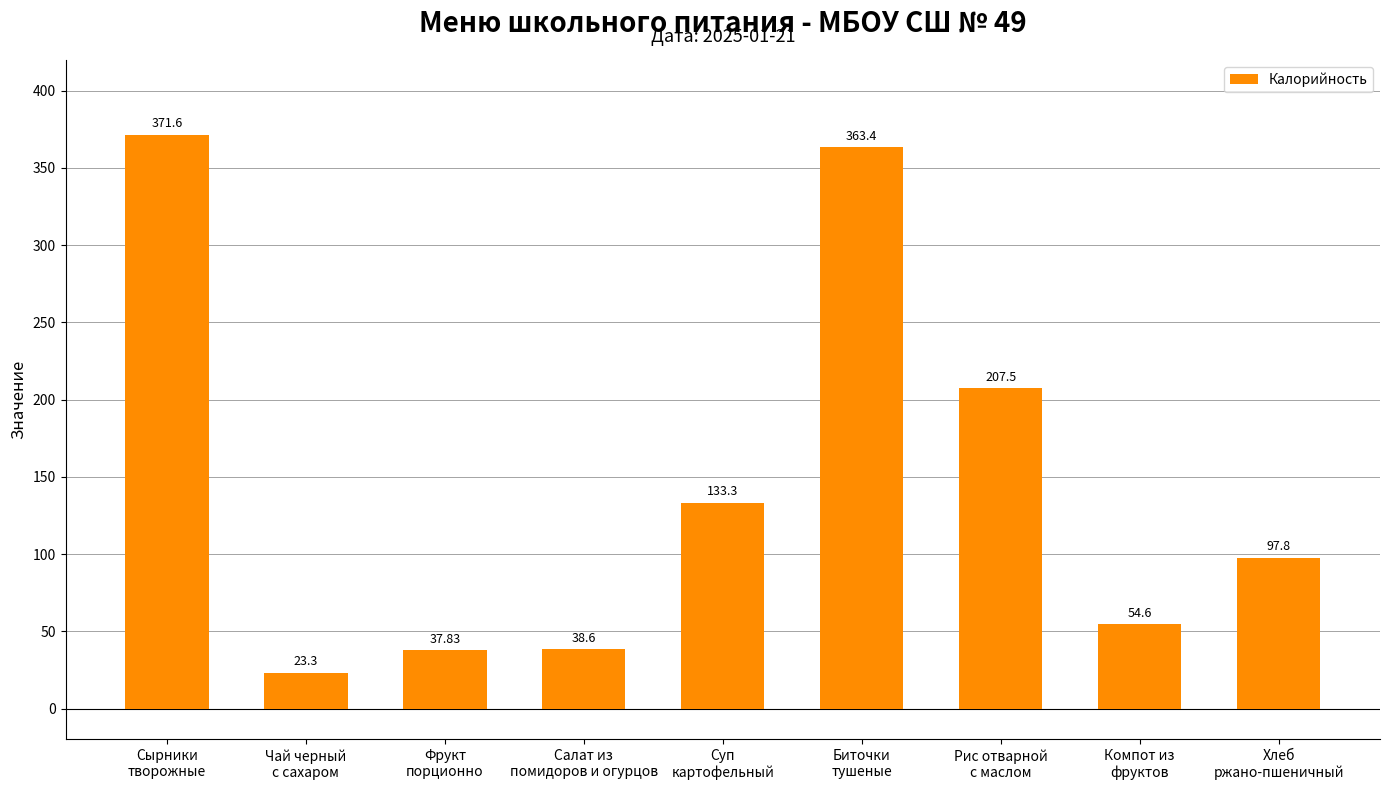

What is the greatest value displayed?

371.6